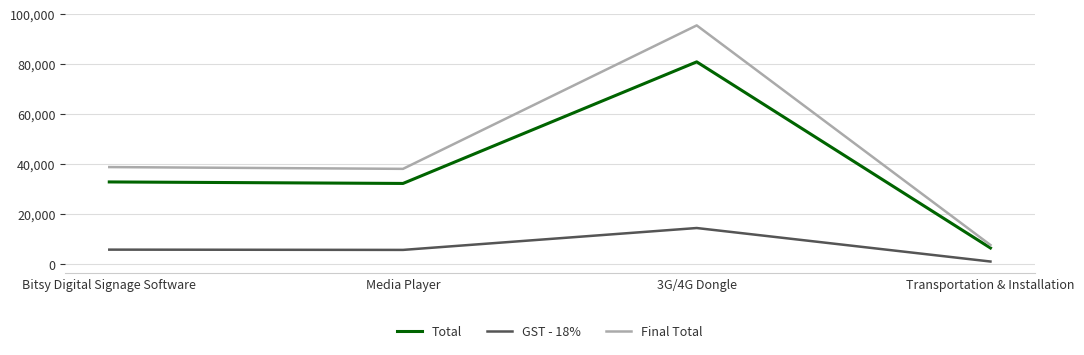

True or false: Final Total and Total intersect in this chart.

False